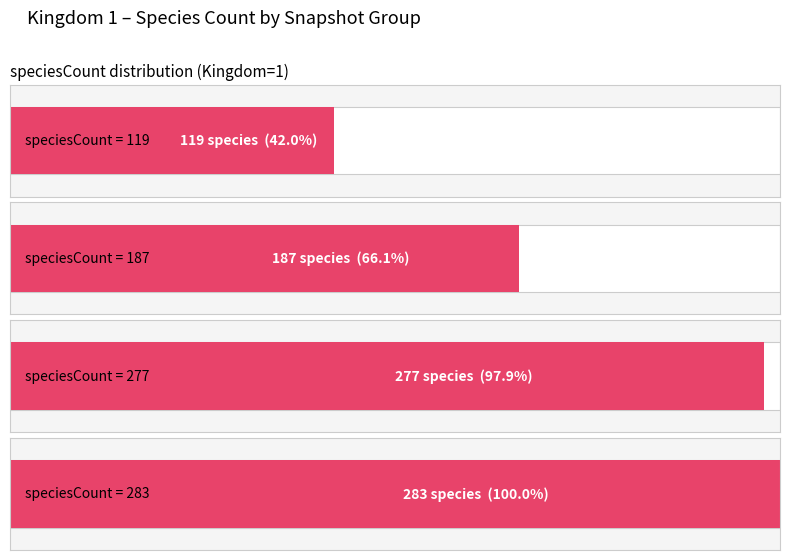

Rank the categories by value from highest to lowest.

283, 277, 187, 119